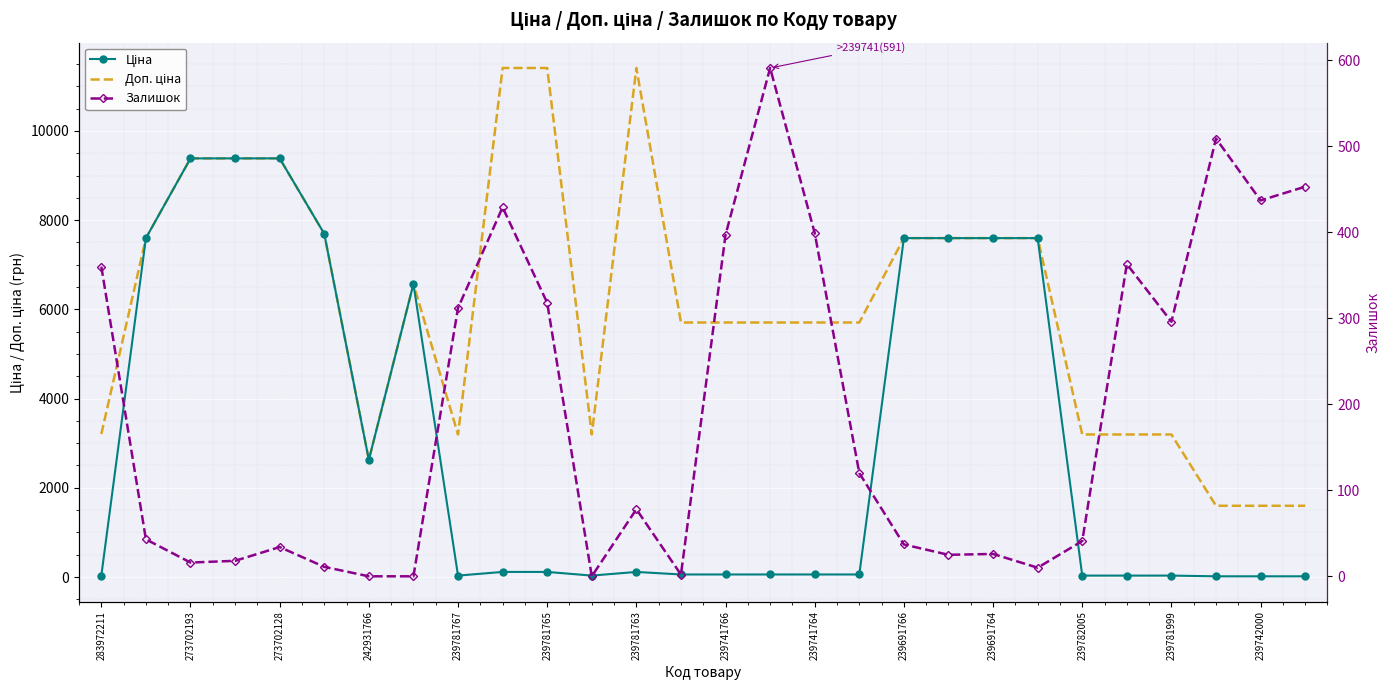

How many intersections are there between Ціна and Залишок?

6